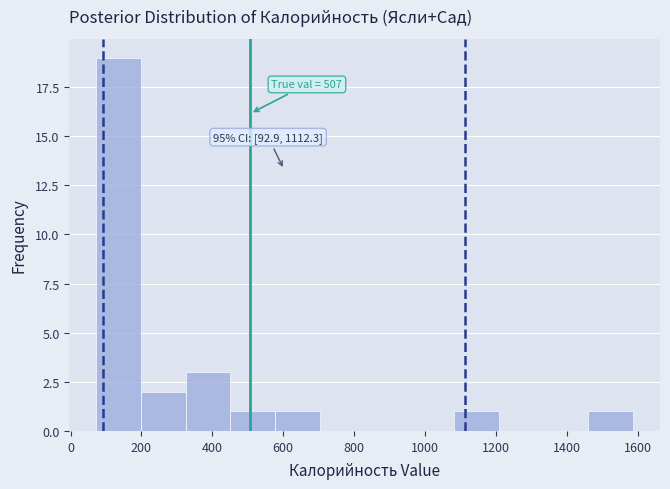

Over which range of the x-axis is the bar tallest?

80 to 200